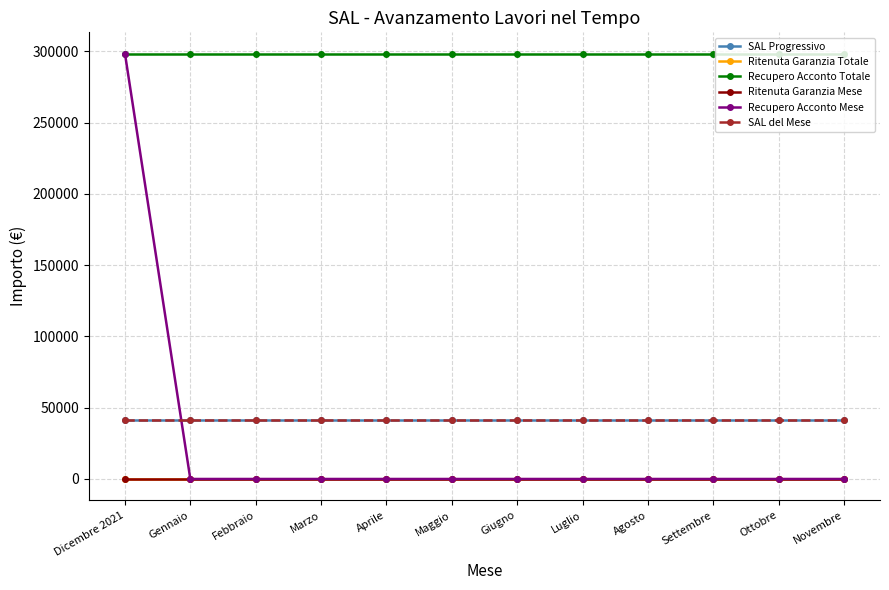

Does the chart have visible grid lines?

Yes